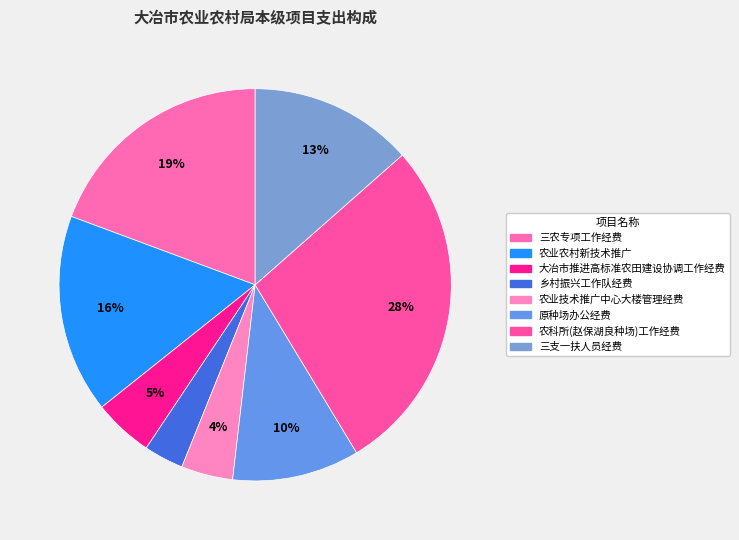

Count the number of slices in the pie.

8